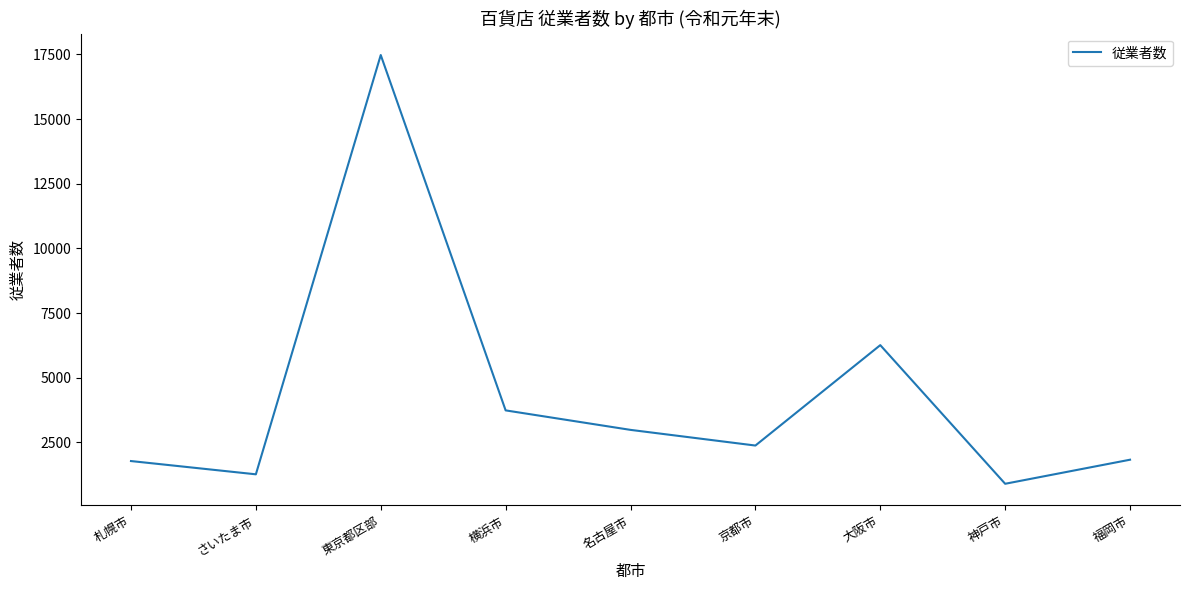

Which has a higher value, 名古屋市 or 札幌市?

名古屋市